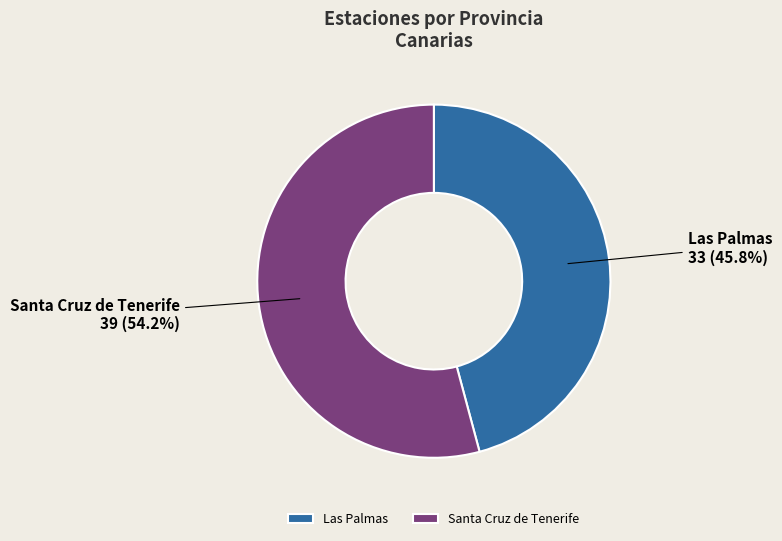

Rank the categories by value from highest to lowest.

Santa Cruz de Tenerife, Las Palmas